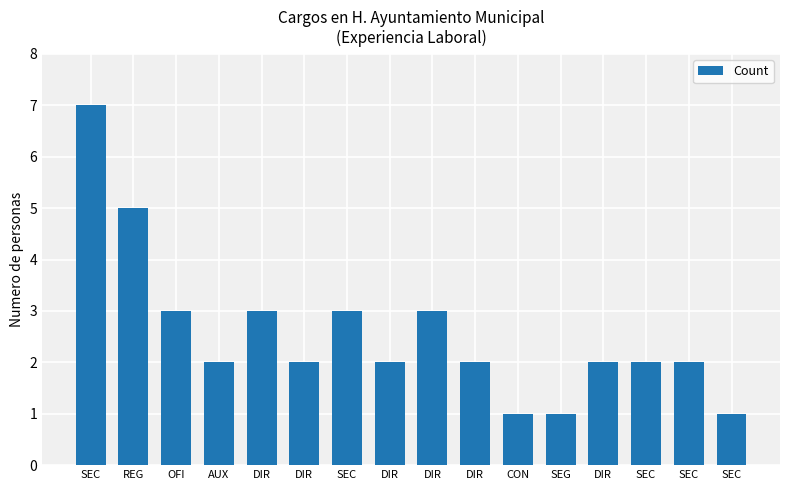

The chart shows a value of 2 at SEC. True or false?

True